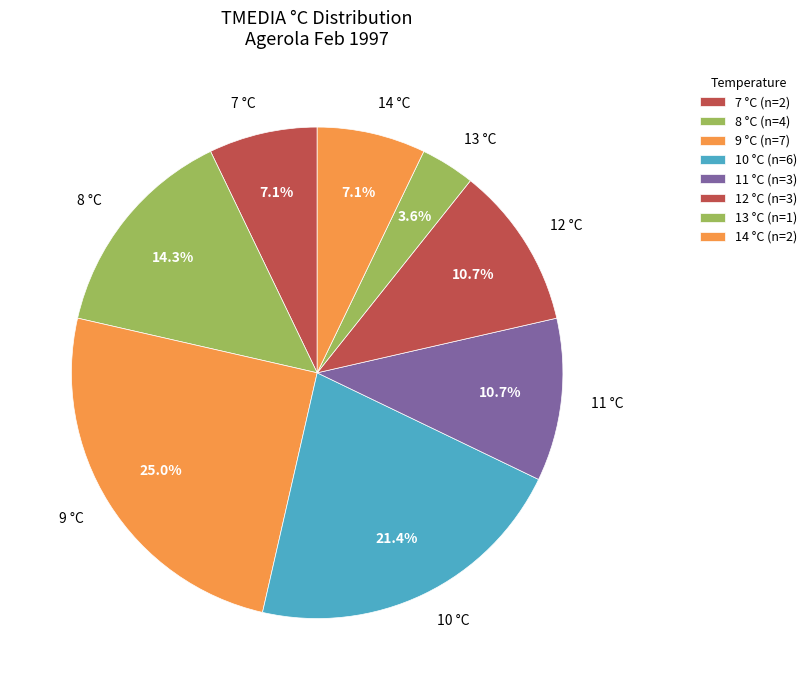

Is there a majority slice in this chart?

No